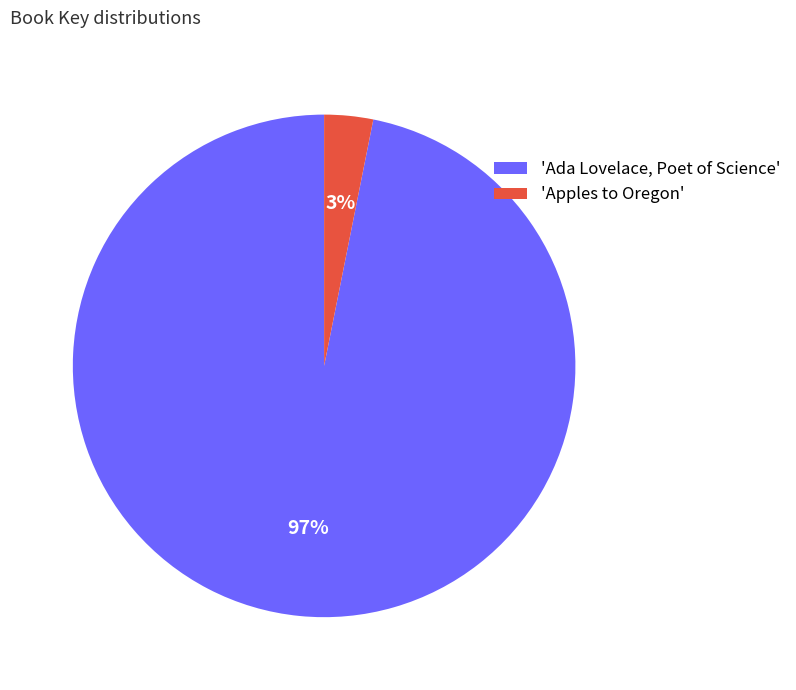

Is it true that 'Ada Lovelace, Poet of Science' is 97% of the pie?

True